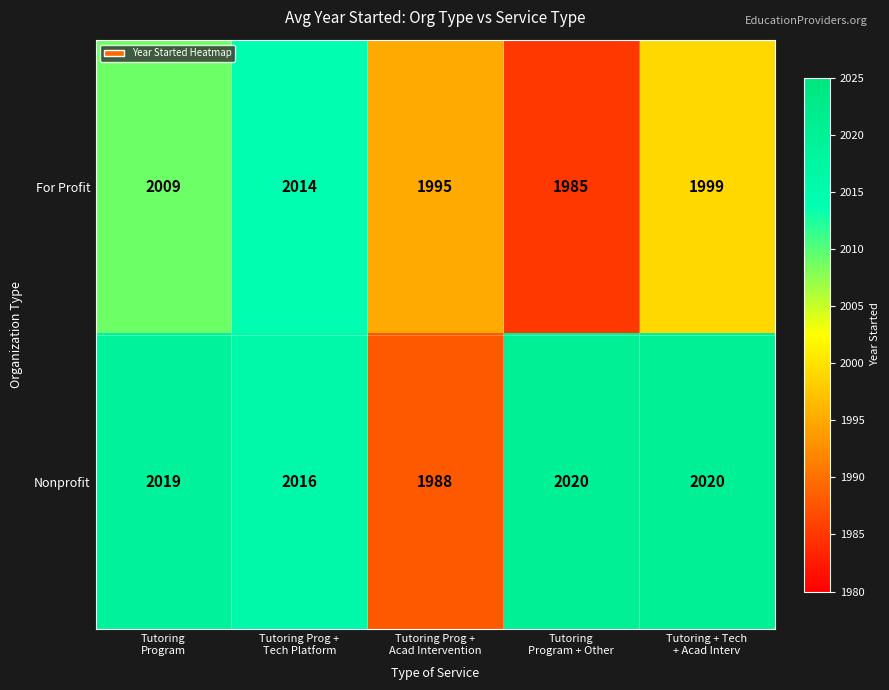

How many series are shown in this chart?

2